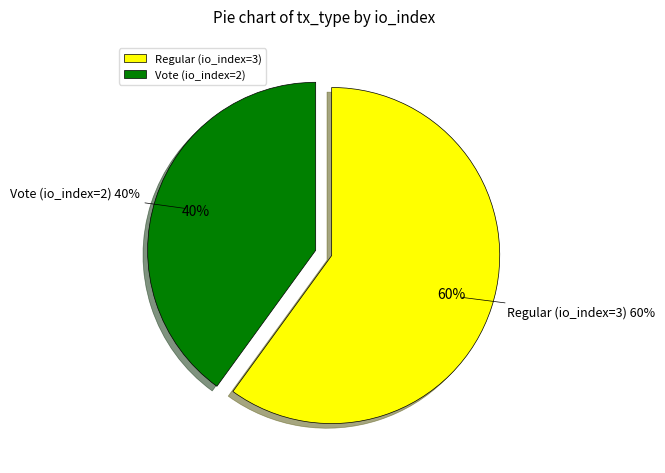

Combined, do Regular (io_index=3) and Vote (io_index=2) account for over 50%?

Yes